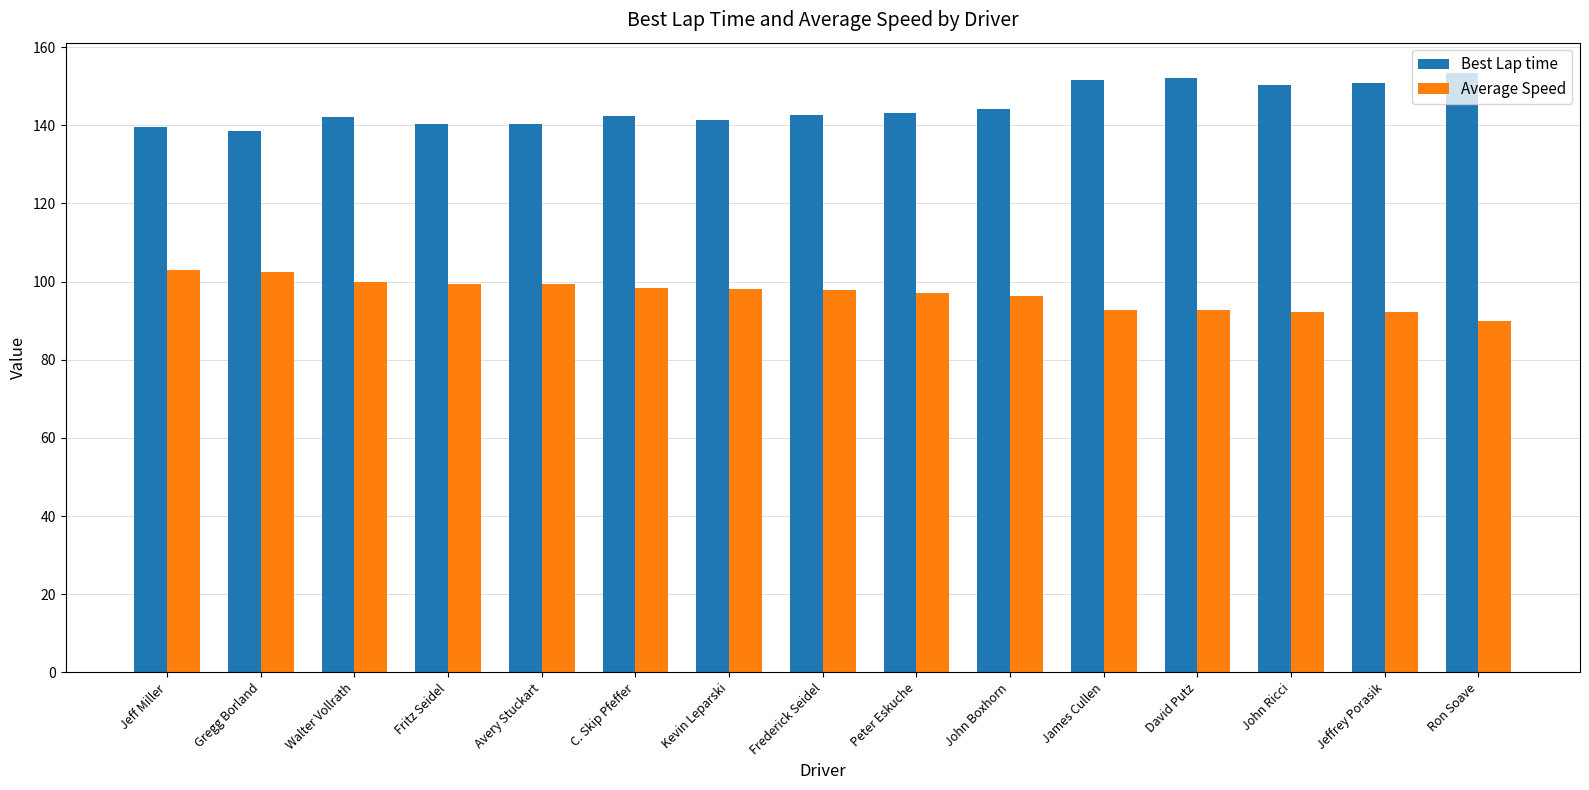

What is the label of the 10th bar from the left?

John Boxhorn